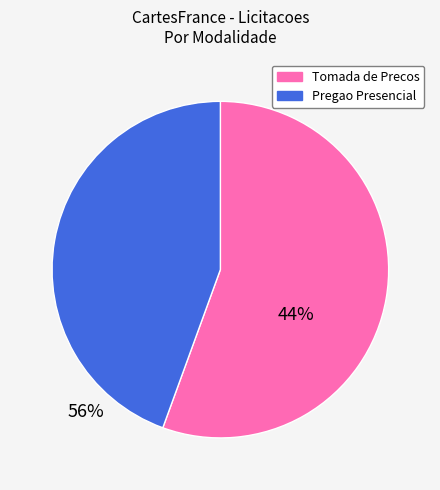

Which has a higher value, Pregao Presencial or Tomada de Precos?

Tomada de Precos